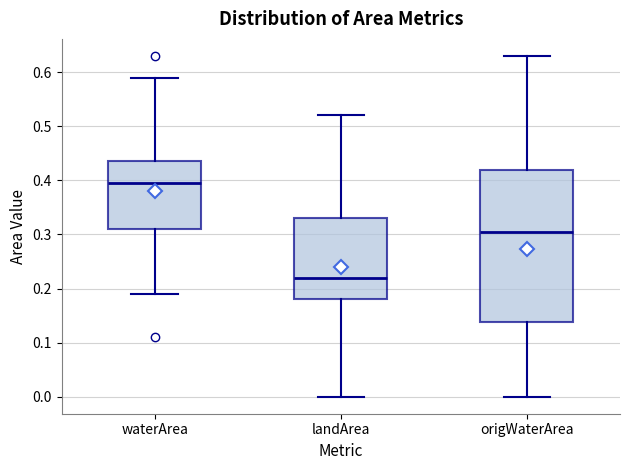

Comparing the boxes themselves (not the whiskers), which one is the tallest?

origWaterArea